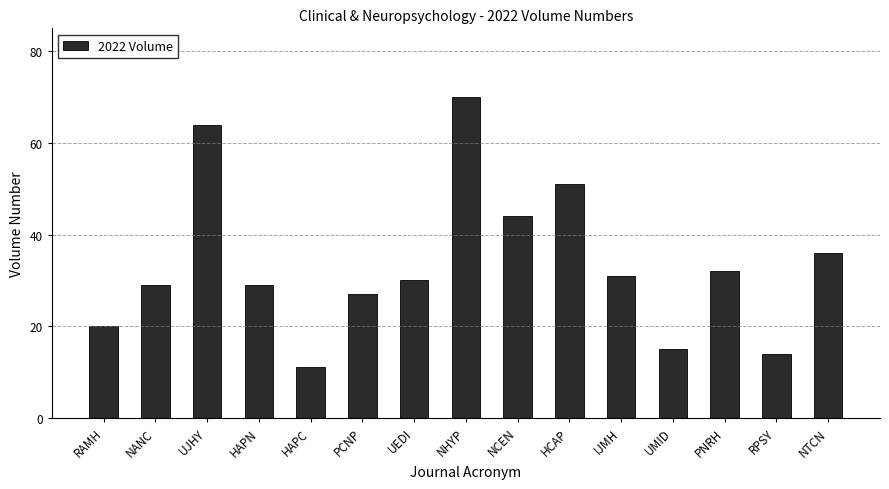

Does the chart contain stacked bars?

No